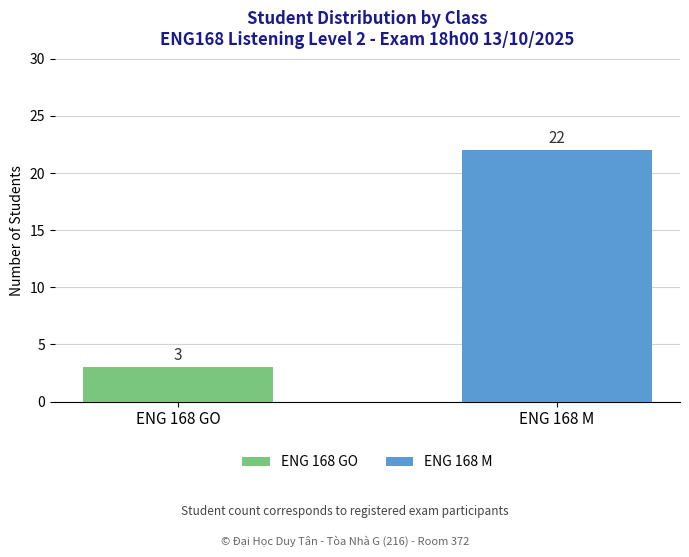

Reading left to right, transcribe all the data shown in this chart.

3	22